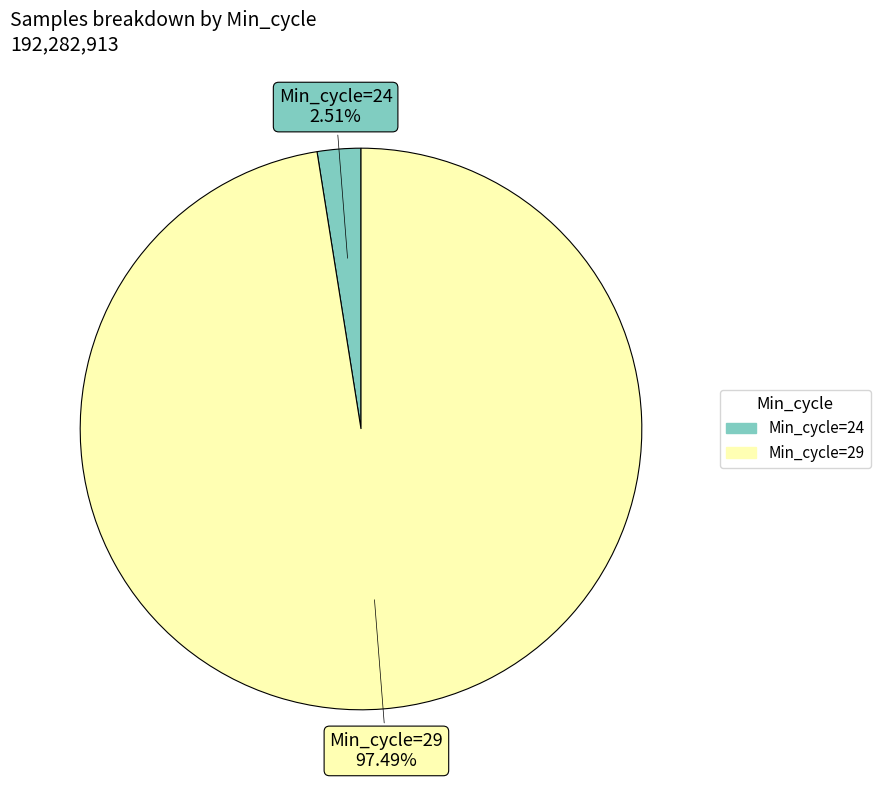

Does any single category account for the majority?

Yes